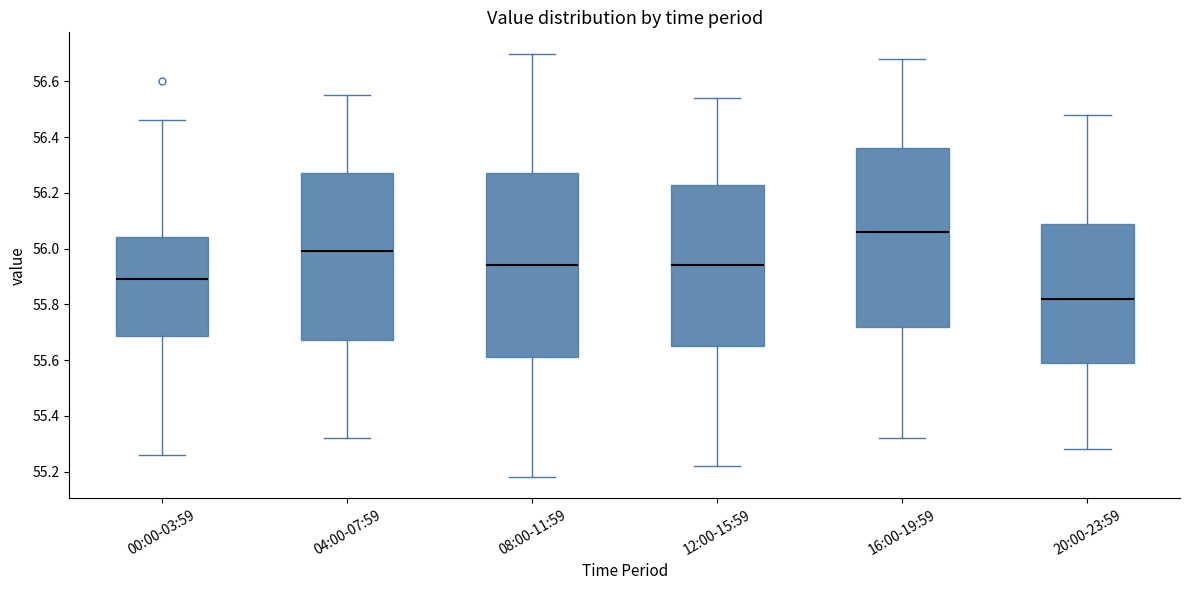

Reading left to right, read every box against the y-axis: the position of its median line, the range the box covers, and the ends of its whiskers. The values are not printed on the chart, so give them approximately, as read against the axis.

00:00-03:59: median 55.90, box 55.68 to 56.04, whiskers 55.26 to 56.46
04:00-07:59: median 56.00, box 55.68 to 56.28, whiskers 55.32 to 56.56
08:00-11:59: median 55.94, box 55.62 to 56.28, whiskers 55.18 to 56.70
12:00-15:59: median 55.94, box 55.66 to 56.24, whiskers 55.22 to 56.54
16:00-19:59: median 56.06, box 55.72 to 56.36, whiskers 55.32 to 56.68
20:00-23:59: median 55.82, box 55.60 to 56.10, whiskers 55.28 to 56.48